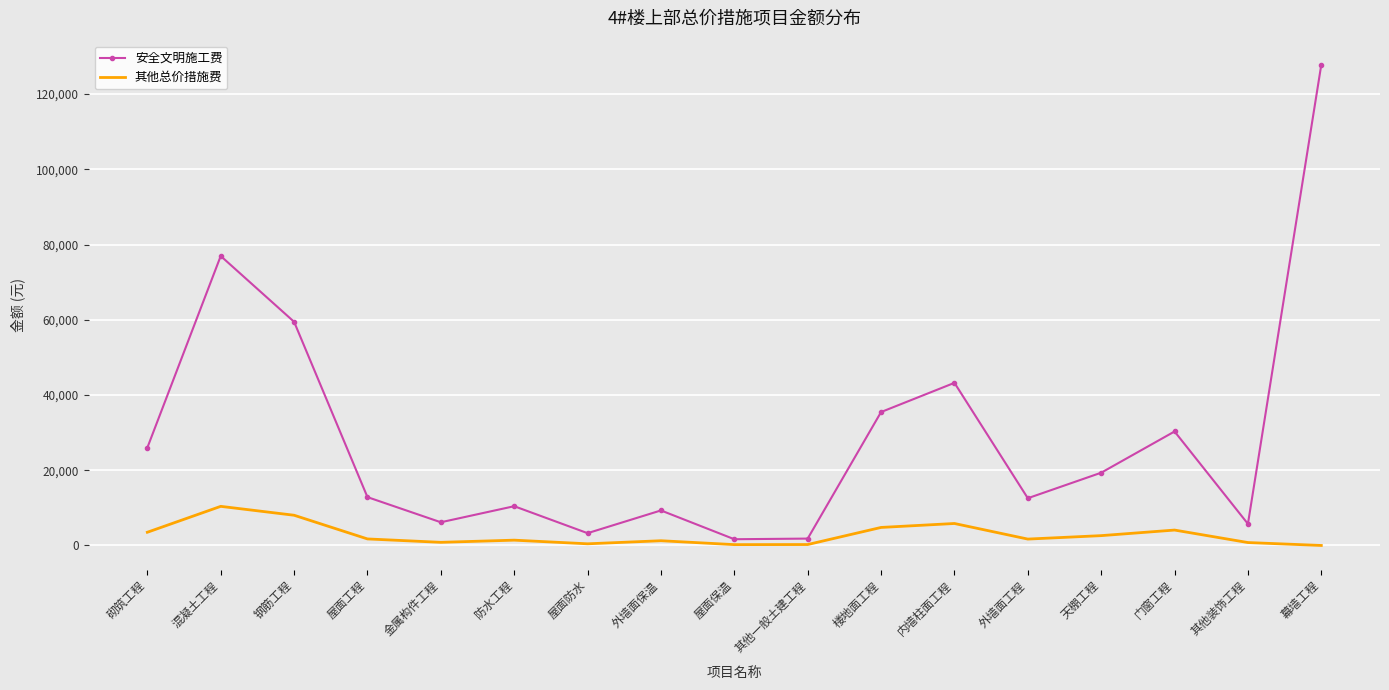

Which series has the widest spread of values?

安全文明施工费